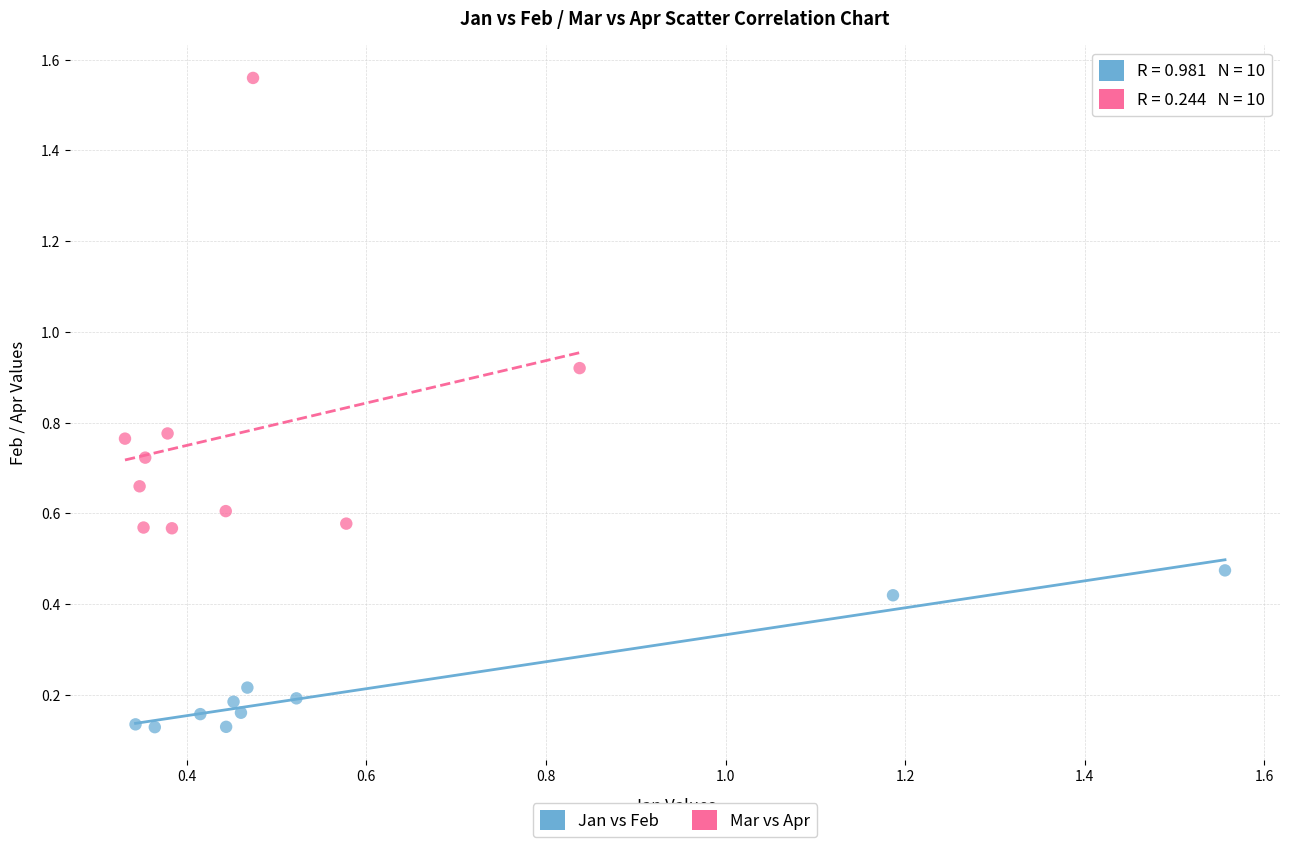

Which series reaches the minimum Y coordinate?

Jan vs Feb